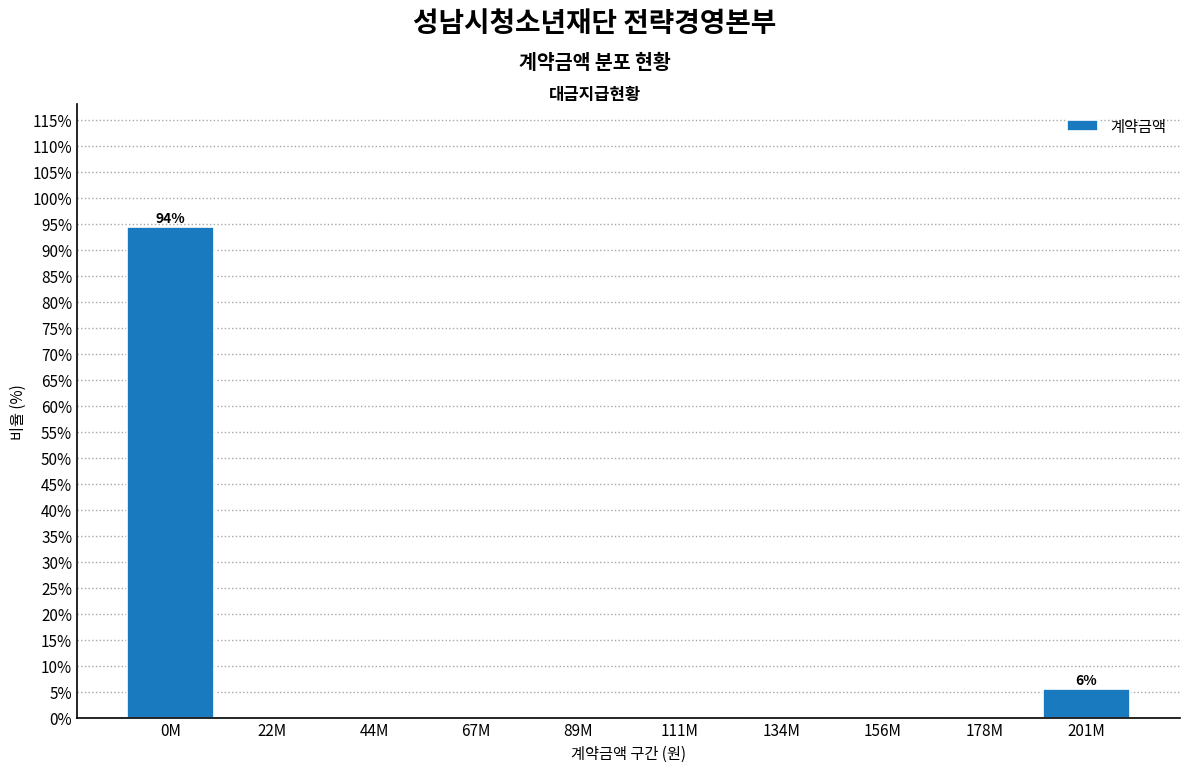

Reading right to left, transcribe all the data shown in this chart.

201M=5.6	178M=0.0	156M=0.0	134M=0.0	111M=0.0	89M=0.0	67M=0.0	44M=0.0	22M=0.0	0M=94.4